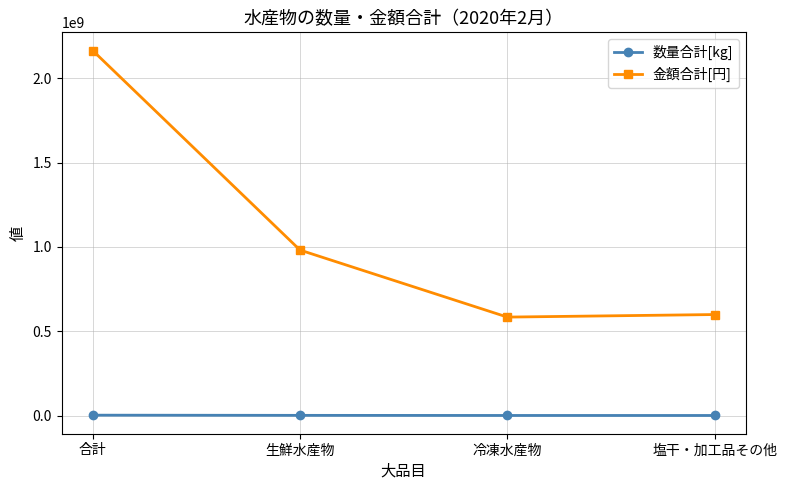

List the series in order of their peak value, lowest first.

数量合計[kg], 金額合計[円]